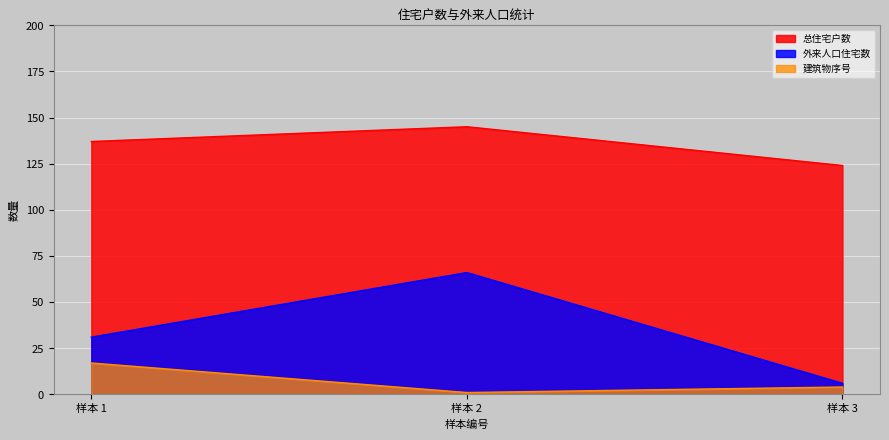

Which series has the largest range (max minus min)?

外来人口住宅数